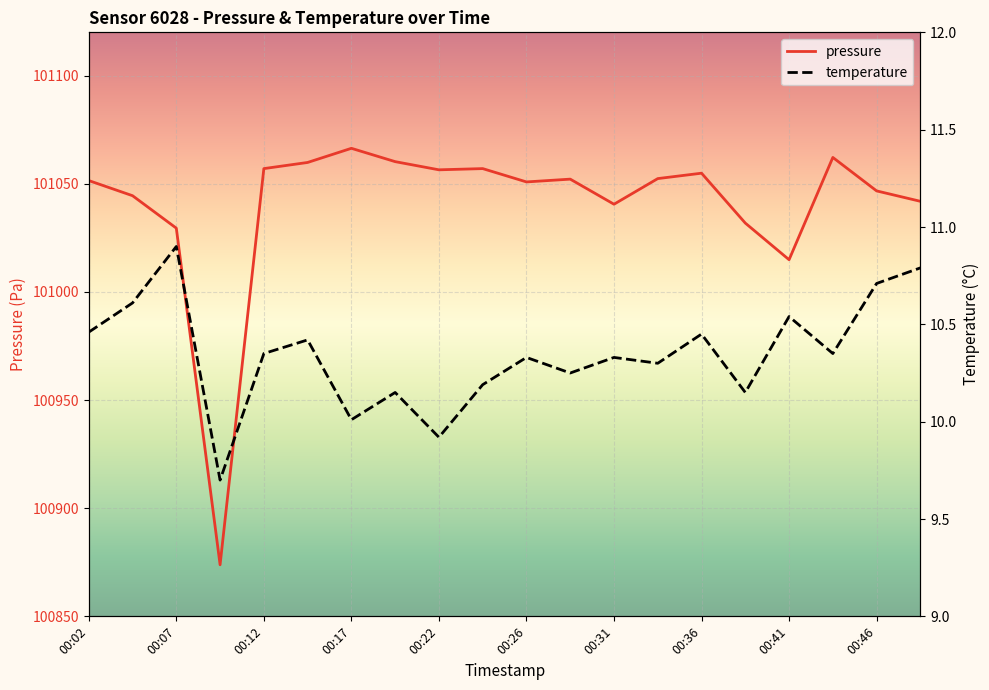

Where is the first local maximum for pressure?

00:17